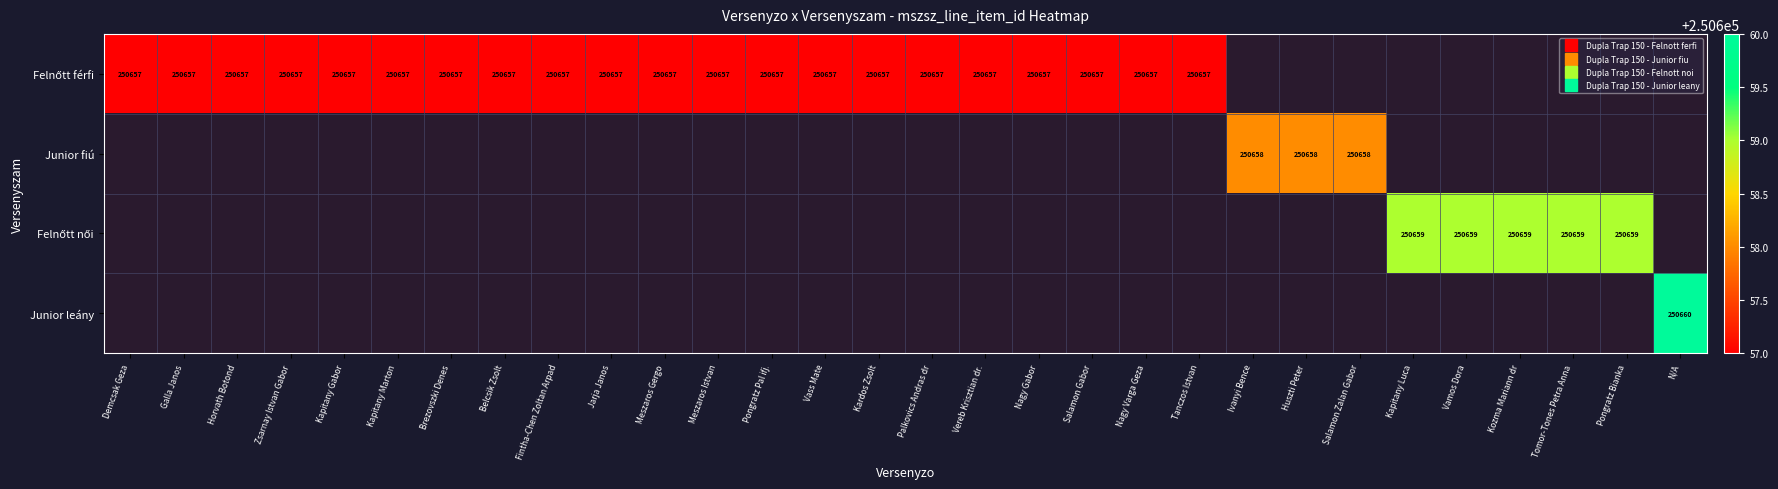

List the labels in order of Felnőtt női value, smallest first.

Demcsak Geza, Galla Janos, Horvath Botond, Zsarnay Istvan Gabor, Kapitany Gabor, Kapitany Marton, Brezovszki Denes, Belcsik Zsolt, Fintha-Chen Zoltan Arpad, Jarja Janos, Meszaros Gergo, Meszaros Istvan, Pongratz Pal ifj., Vass Mate, Kardos Zsolt, Palkovics Andras dr, Vereb Krisztian dr., Nagy Gabor, Salamon Gabor, Nagy Varga Geza, Tanczos Istvan, Ivanyi Bence, Huszti Peter, Salamon Zalan Gabor, Kapitany Luca, Vamos Dora, Kozma Mariann dr, Tomor-Tones Petra Anna, Pongratz Bianka, N/A